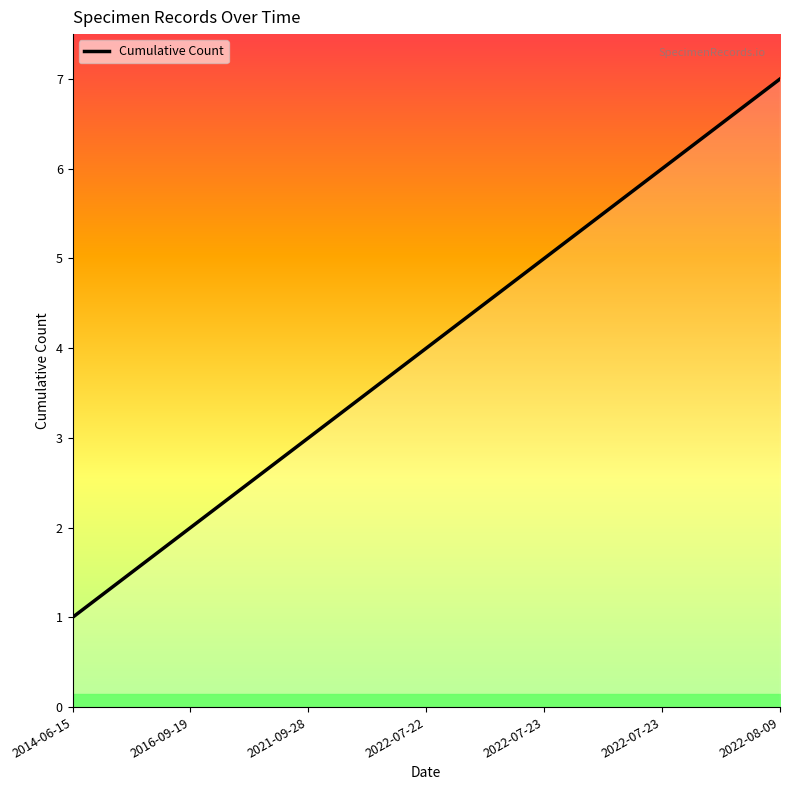

Which has a higher value, 2022-07-23 or 2021-09-28?

2022-07-23